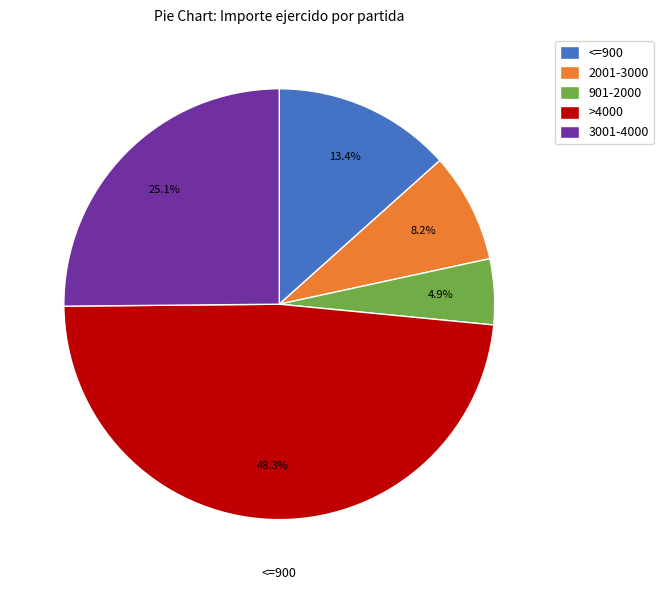

Rank the categories by value from highest to lowest.

>4000, 3001-4000, <=900, 2001-3000, 901-2000